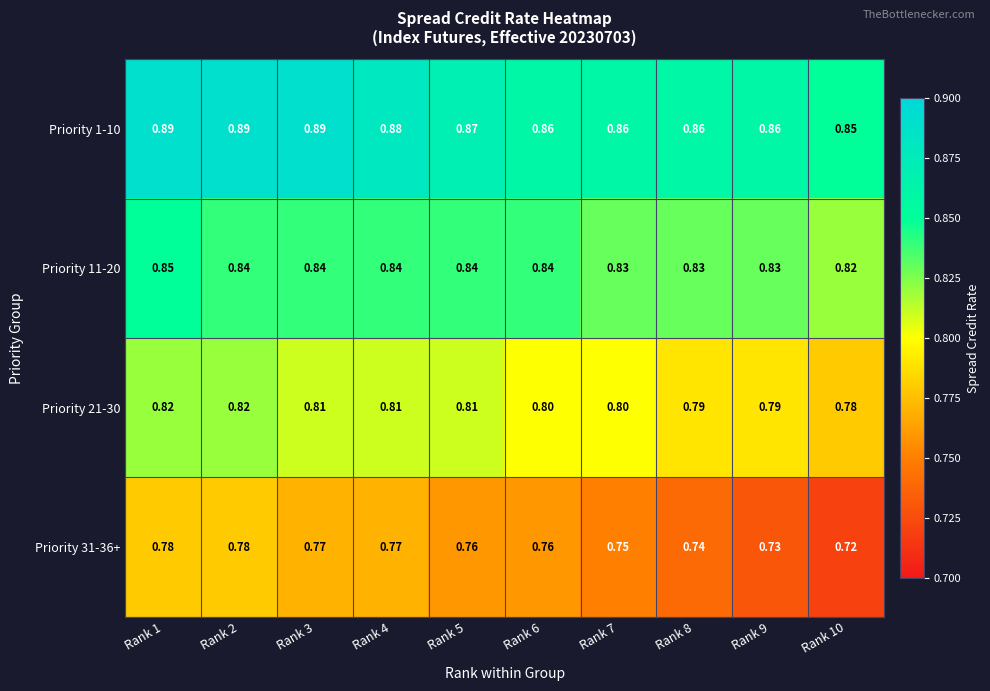

Is the value of Priority 21-30 at Rank 7 greater than the value of Priority 1-10 at Rank 8?

No